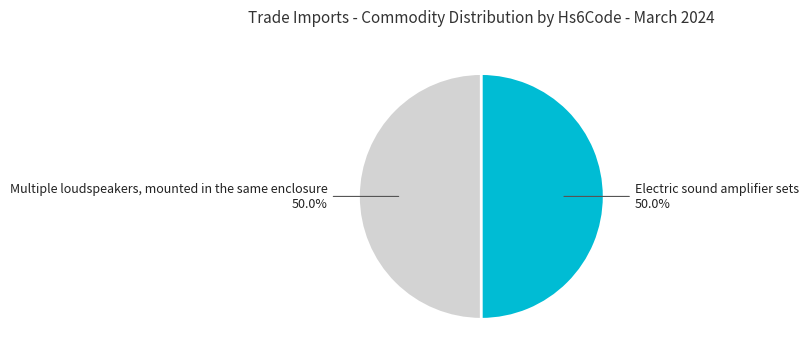

Approximately how many times larger is the value at Multiple loudspeakers, mounted in the same enclosure compared to Electric sound amplifier sets?

1.0